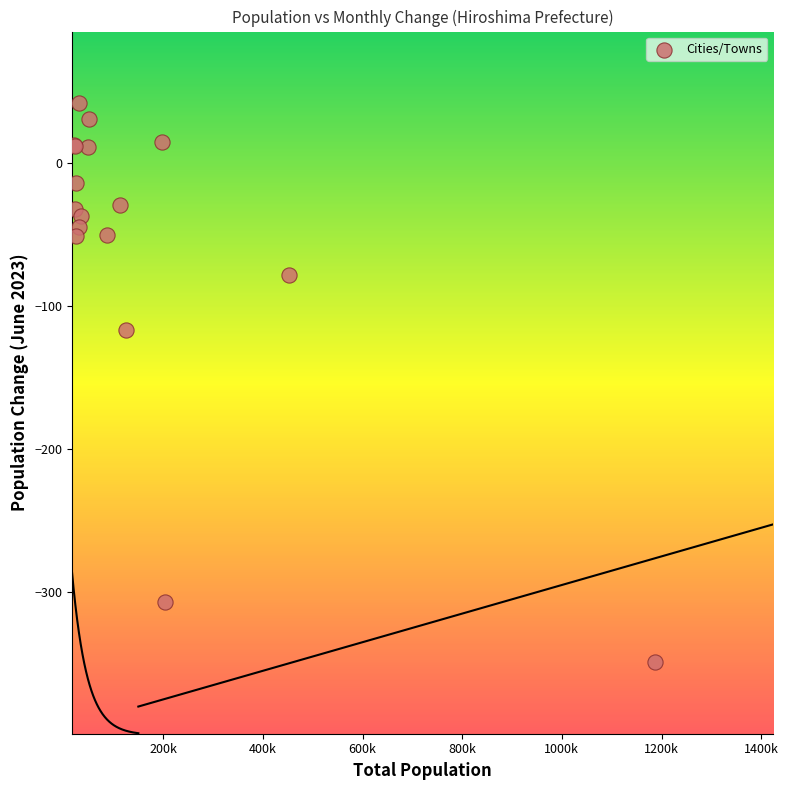

What Y value in the scatter plot is closest to -153?

-117